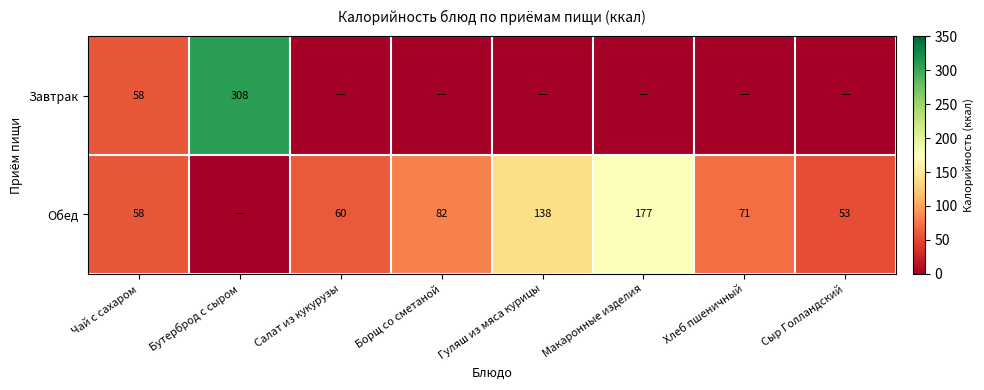

The value of Завтрак at Чай с сахаром is 83.8. True or false?

False